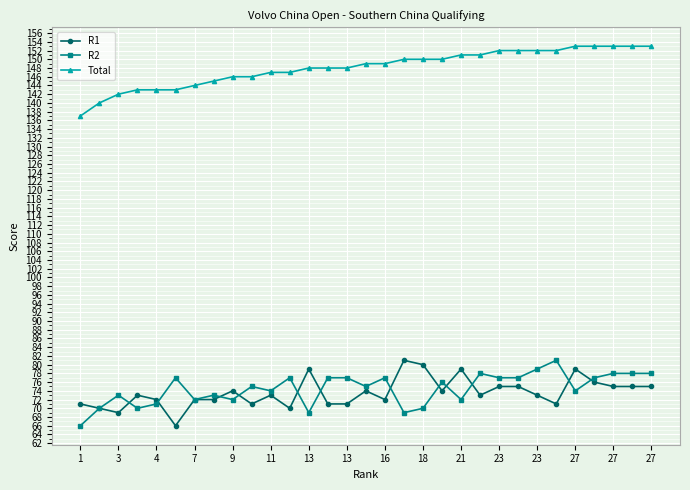

True or false: Total and R1 cross at least once.

False